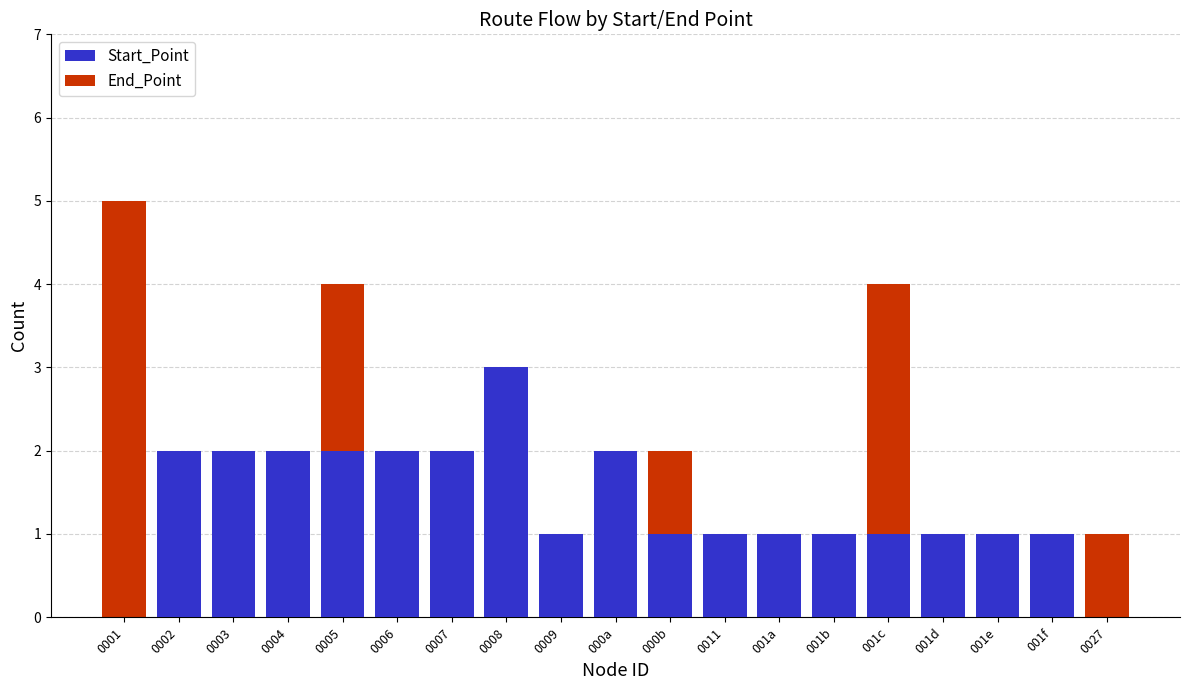

What is the difference between the highest and lowest values at 0011?

1